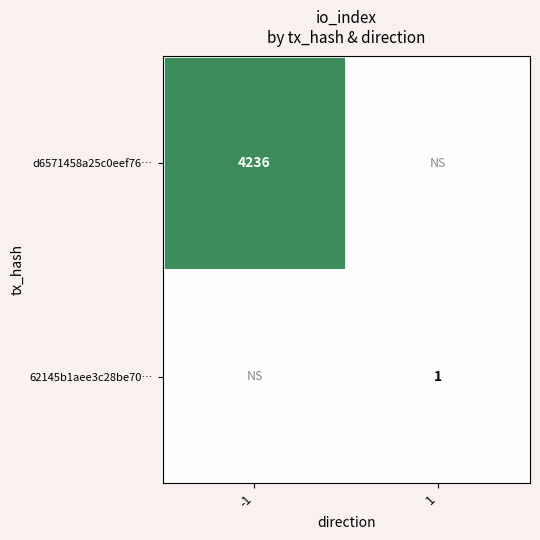

True or false: d6571458a25c0eef76… has a value of 1369 at -1.

False